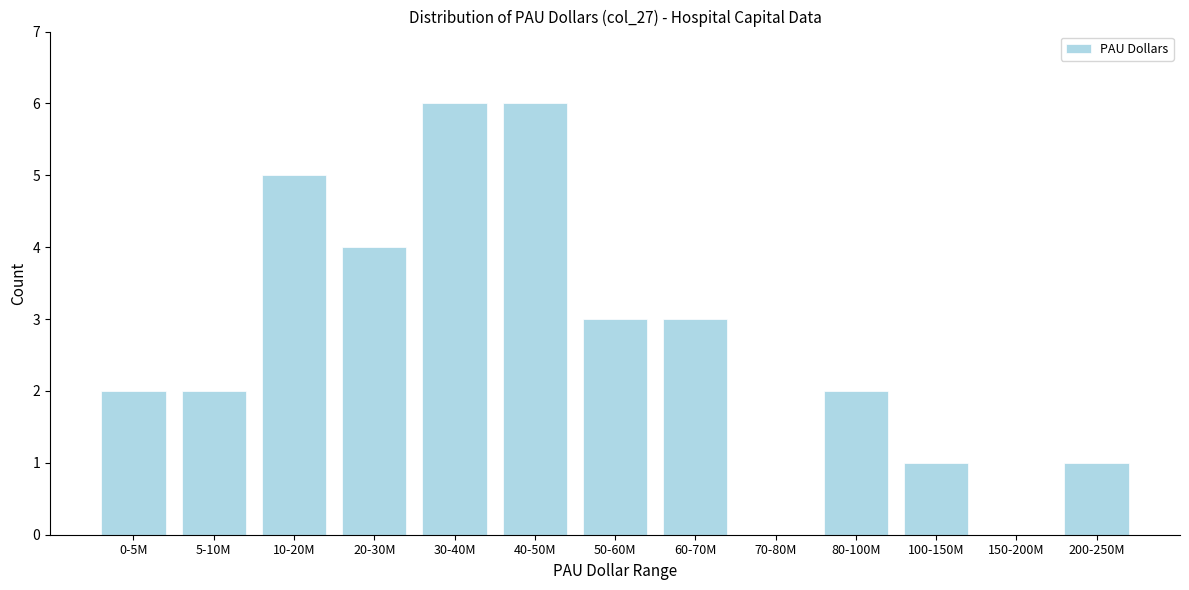

Reading left to right, transcribe all the data shown in this chart.

0-5M=2	5-10M=2	10-20M=5	20-30M=4	30-40M=6	40-50M=6	50-60M=3	60-70M=3	70-80M=0	80-100M=2	100-150M=1	150-200M=0	200-250M=1